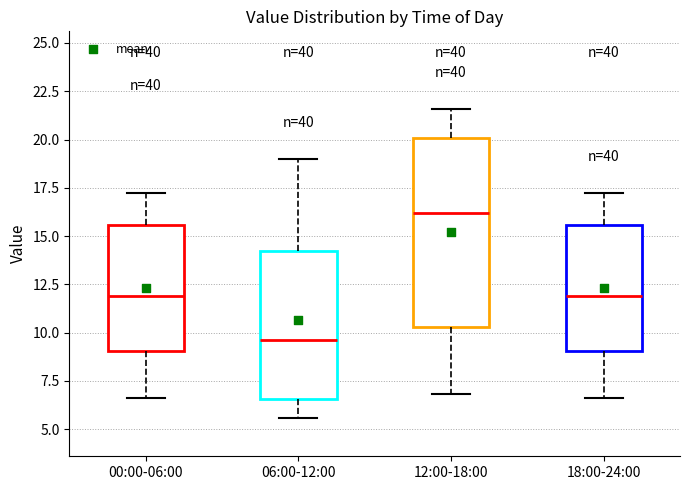

Comparing the boxes themselves (not the whiskers), which one is the tallest?

12:00-18:00